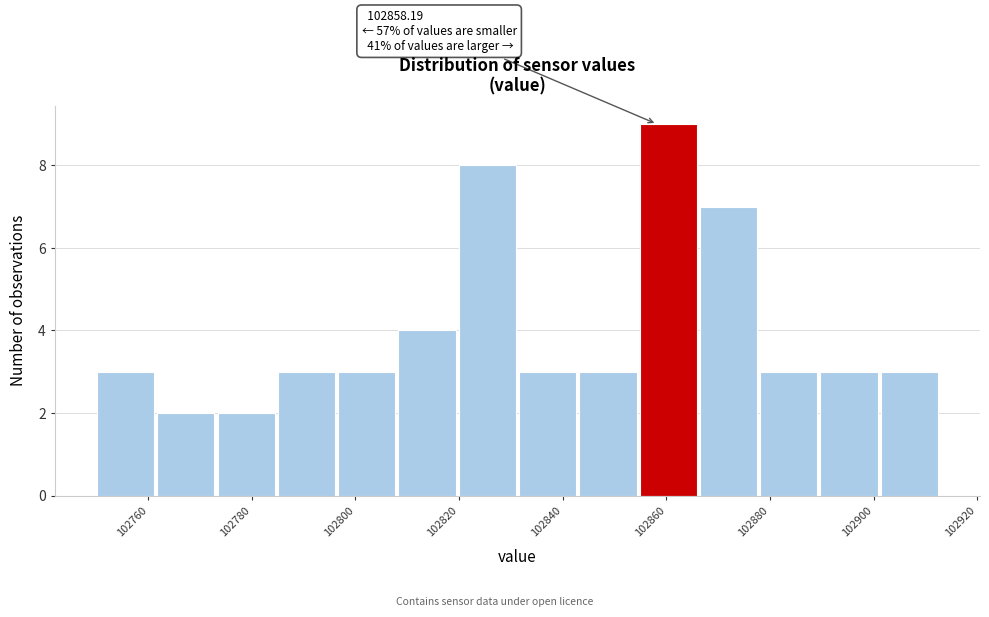

Over which range of the x-axis is the bar tallest?

102854 to 102866